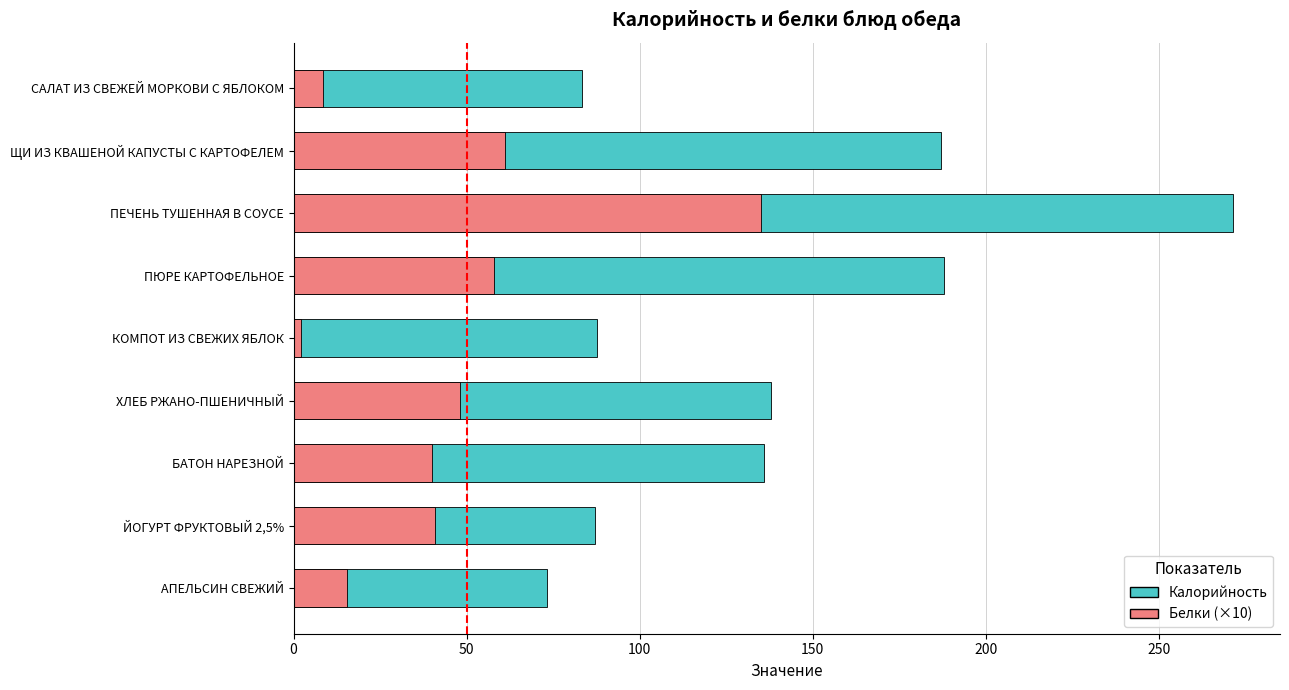

What is the average value of the Калорийность series?

139.1